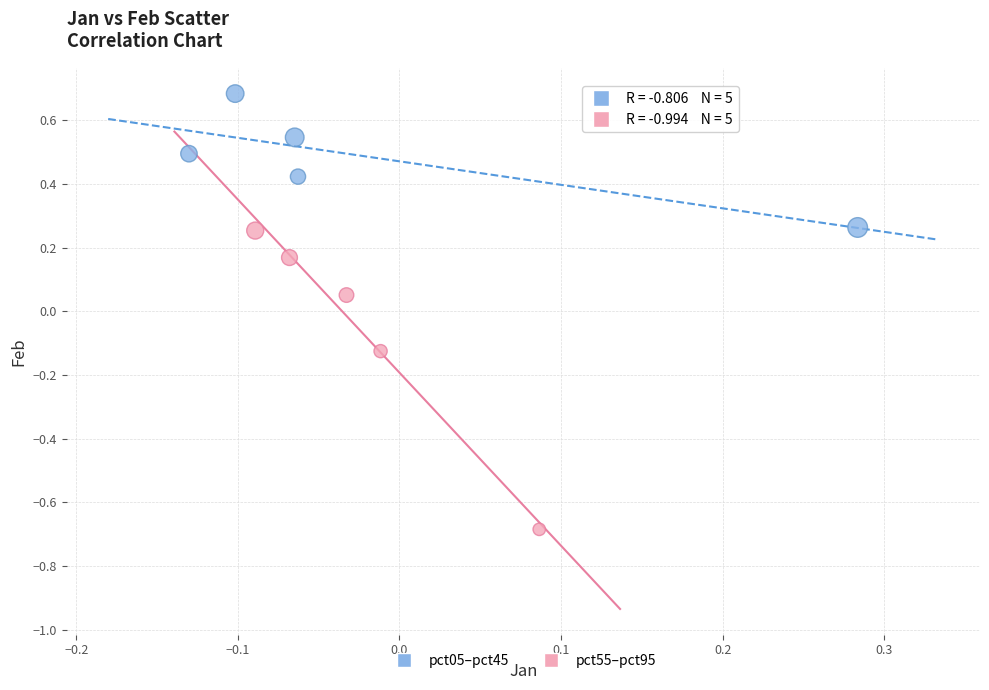

Which series reaches the minimum Y coordinate?

pct55–pct95